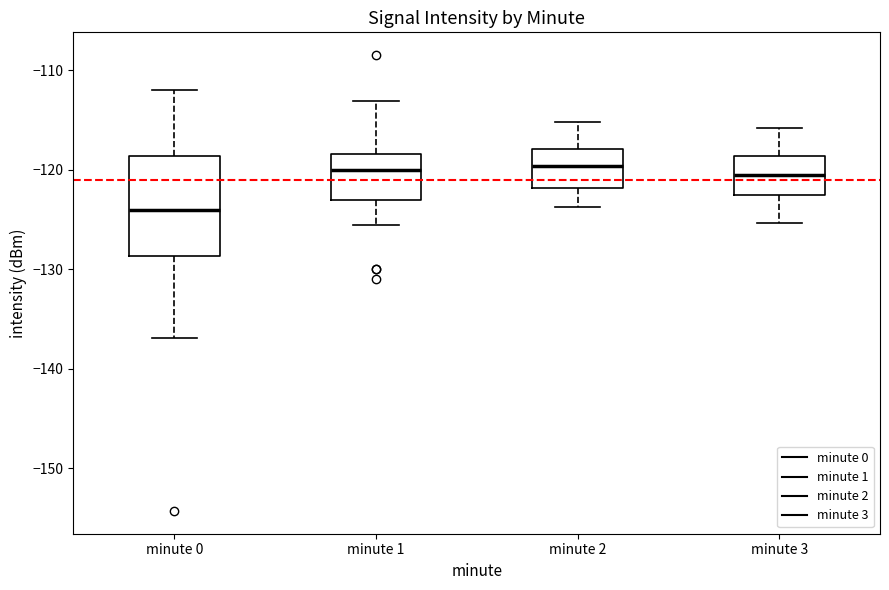

Reading left to right, read every box against the y-axis: the position of its median line, the range the box covers, and the ends of its whiskers. The values are not printed on the chart, so give them approximately, as read against the axis.

minute 0: median -124, box -129 to -119, whiskers -137 to -112
minute 1: median -120, box -123 to -118, whiskers -126 to -113
minute 2: median -120, box -122 to -118, whiskers -124 to -115
minute 3: median -120, box -123 to -119, whiskers -125 to -116